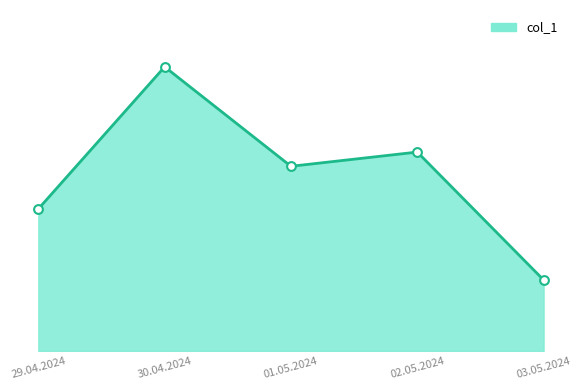

Which has a higher value, 29.04.2024 or 03.05.2024?

29.04.2024